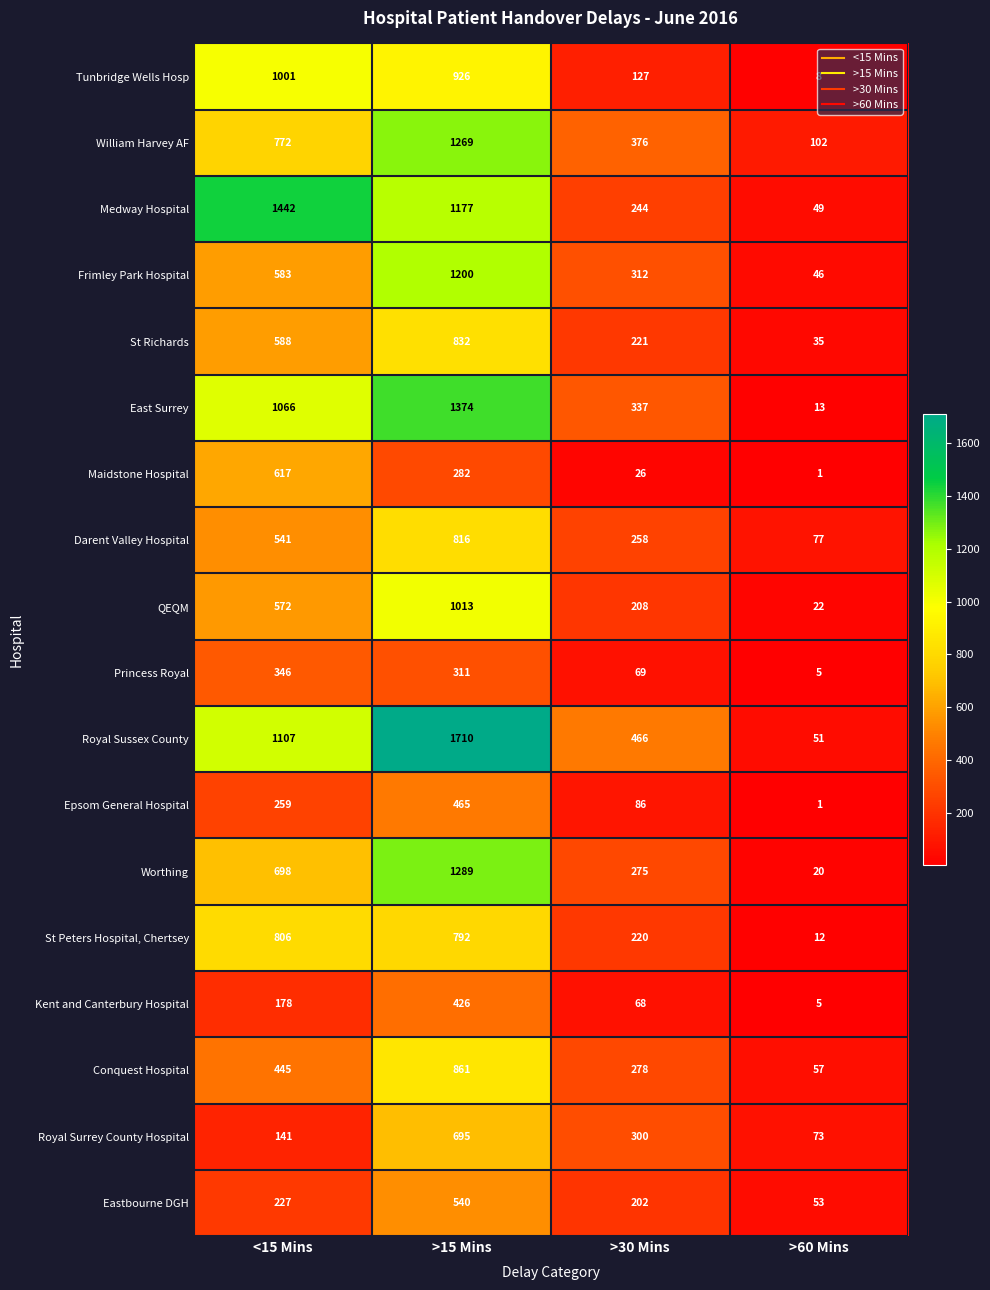

The St Peters Hospital, Chertsey series shows 806 at <15 Mins. True or false?

True